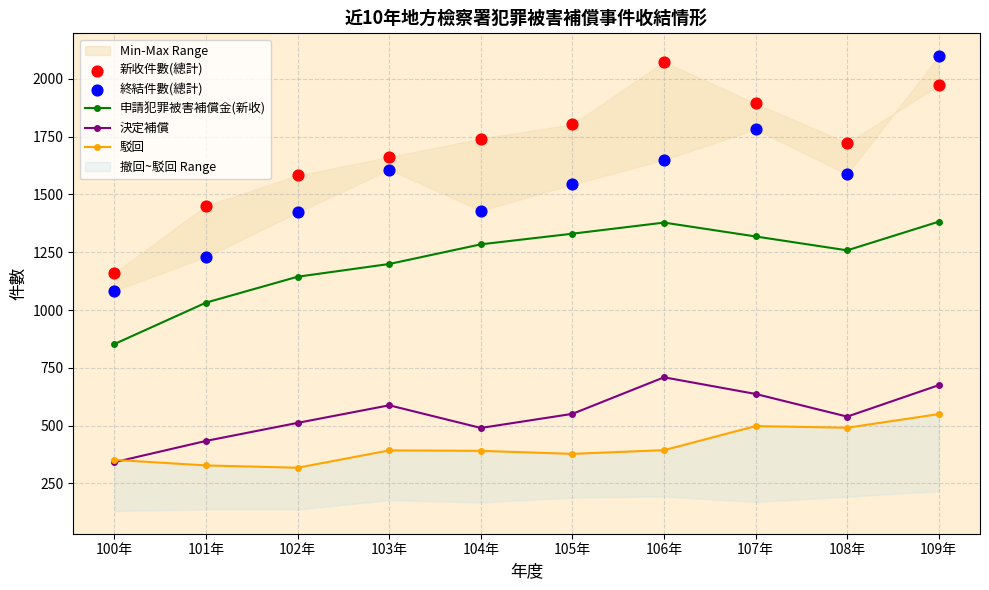

Which series reaches the maximum Y coordinate?

終結件數(總計)